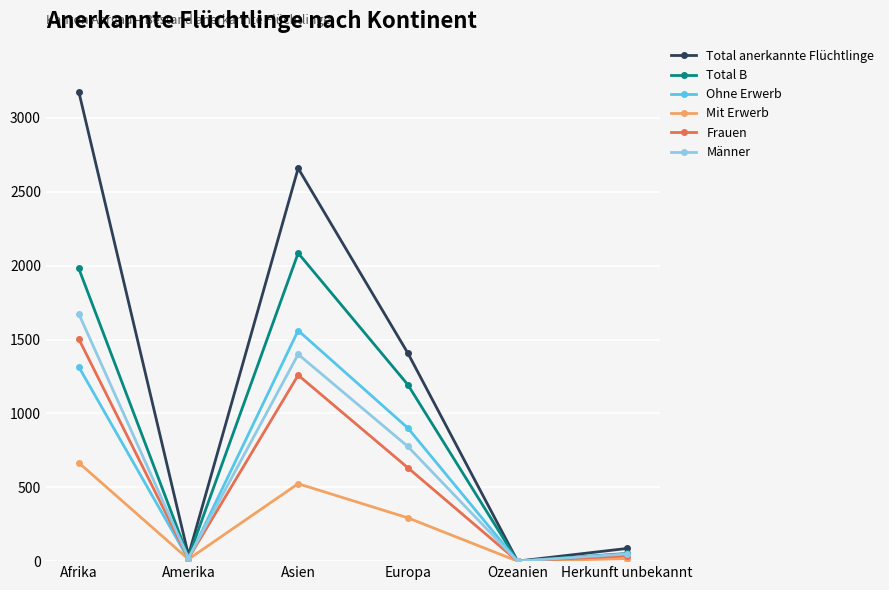

The Total anerkannte Flüchtlinge series shows 400 at Europa. True or false?

False